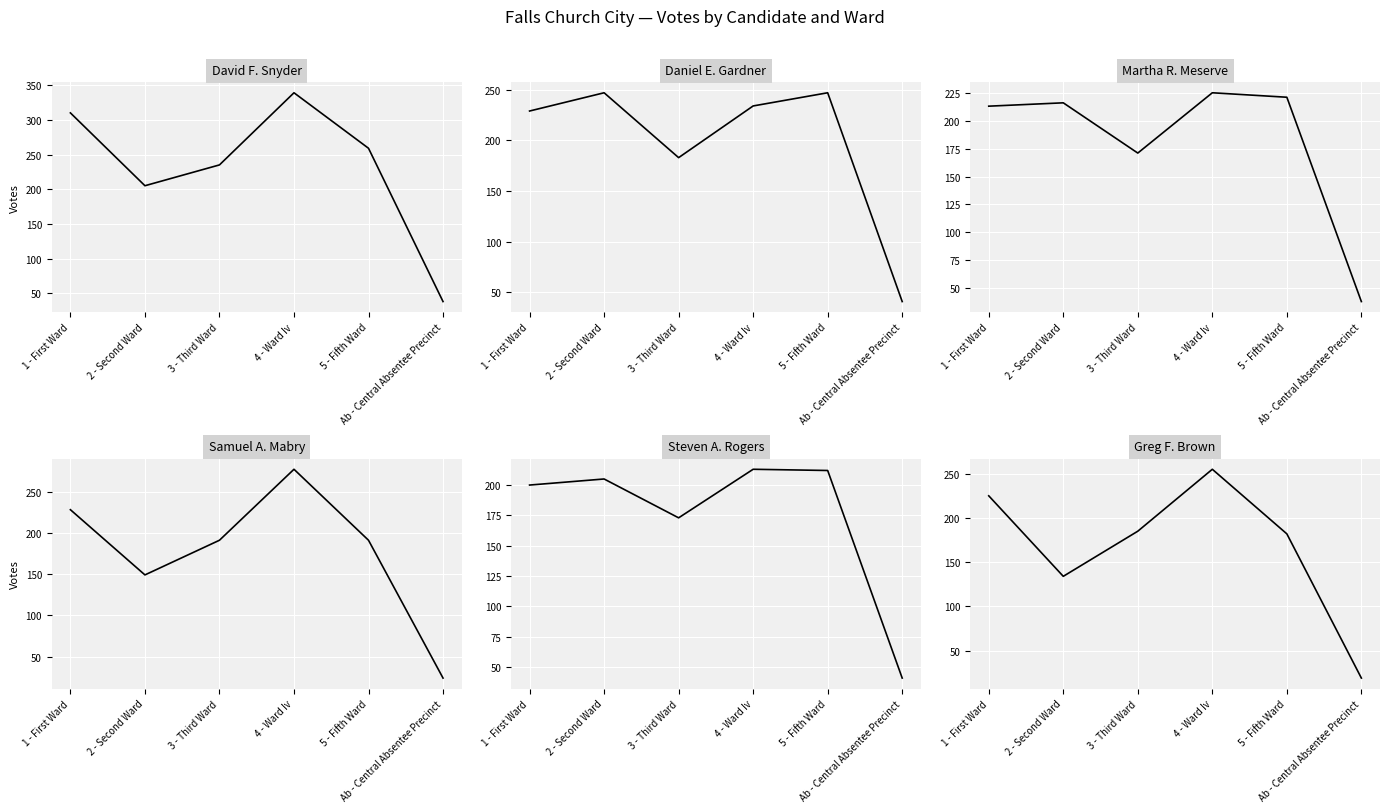

At which label does Greg F. Brown first exceed 185?

1 - First Ward